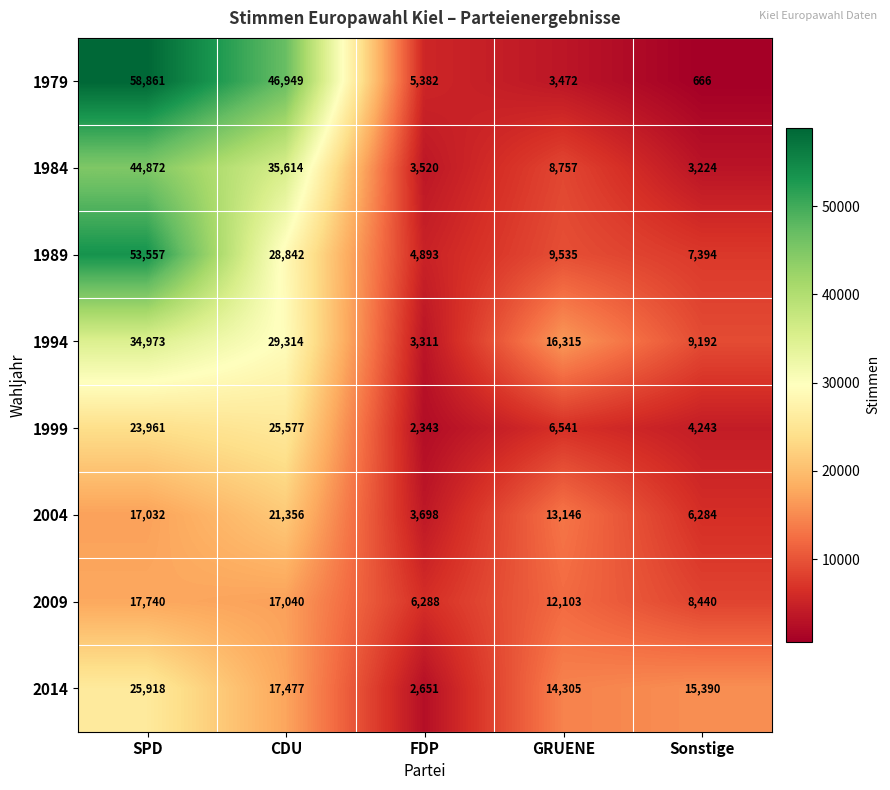

Which series changed the most between SPD and GRUENE?

1979